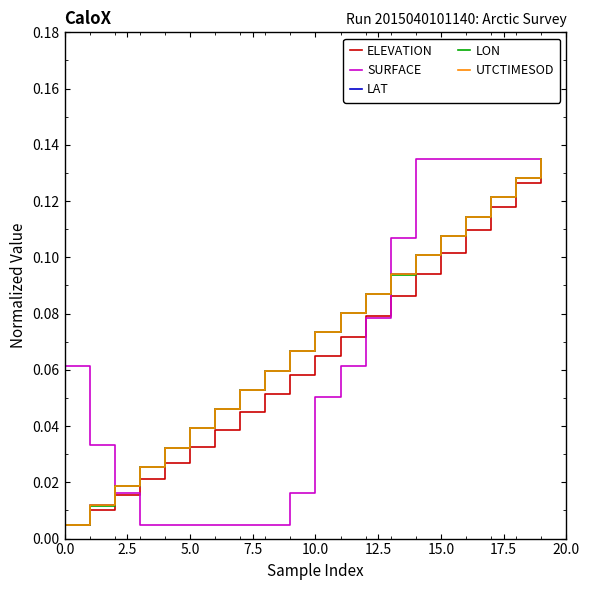

How many lines are shown in the chart?

5